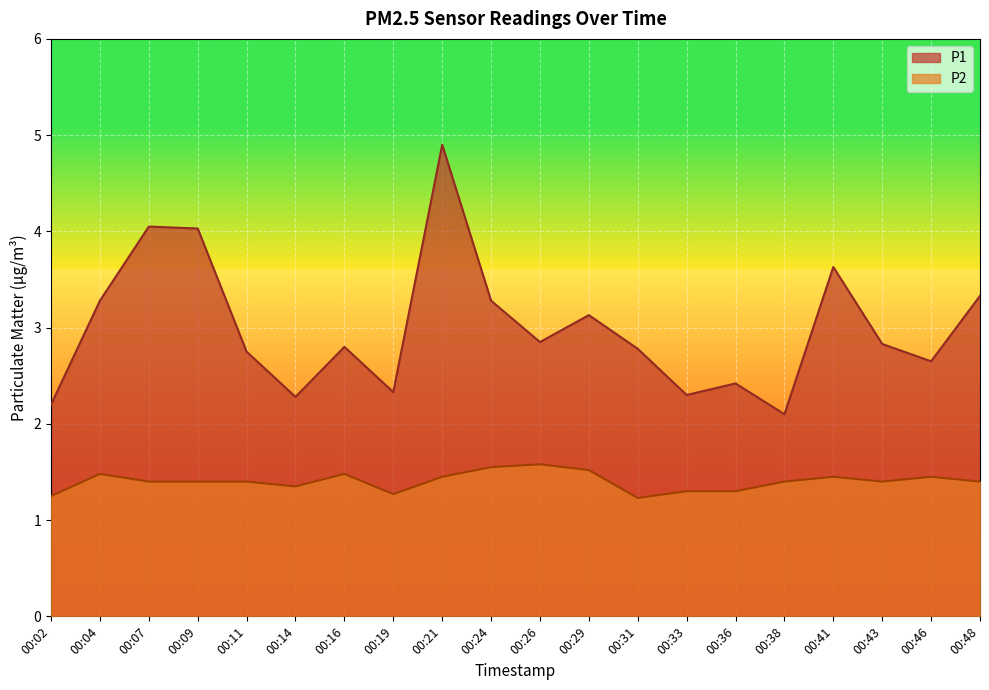

At how many categories does at least one series exceed 3?

8